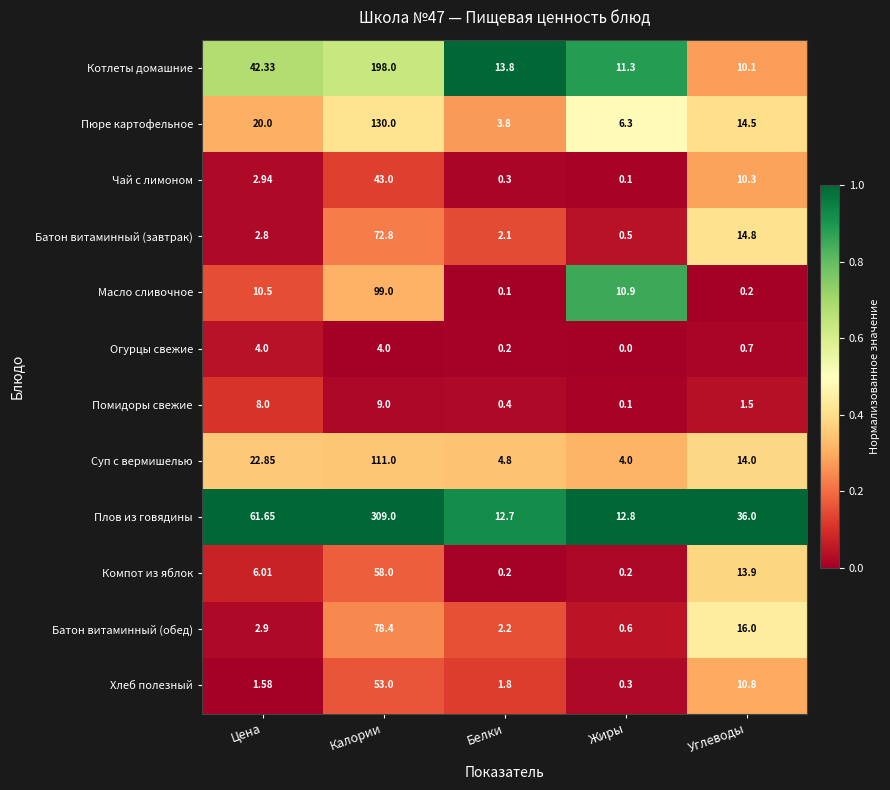

Rank the series by their maximum value, from lowest to highest.

Огурцы свежие, Помидоры свежие, Чай с лимоном, Хлеб полезный, Компот из яблок, Батон витаминный (завтрак), Батон витаминный (обед), Масло сливочное, Суп с вермишелью, Пюре картофельное, Котлеты домашние, Плов из говядины